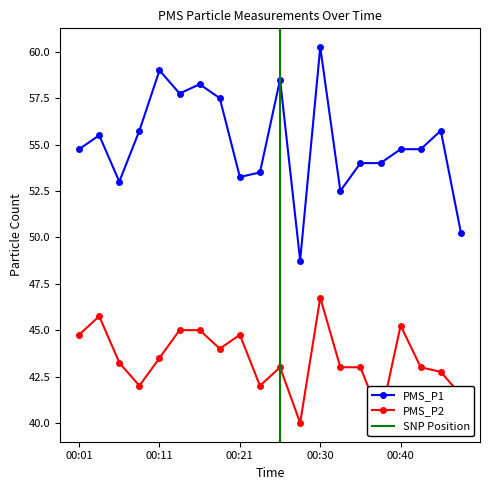

Is the value of PMS_P1 at 00:13 greater than the value of PMS_P2 at 00:23?

Yes